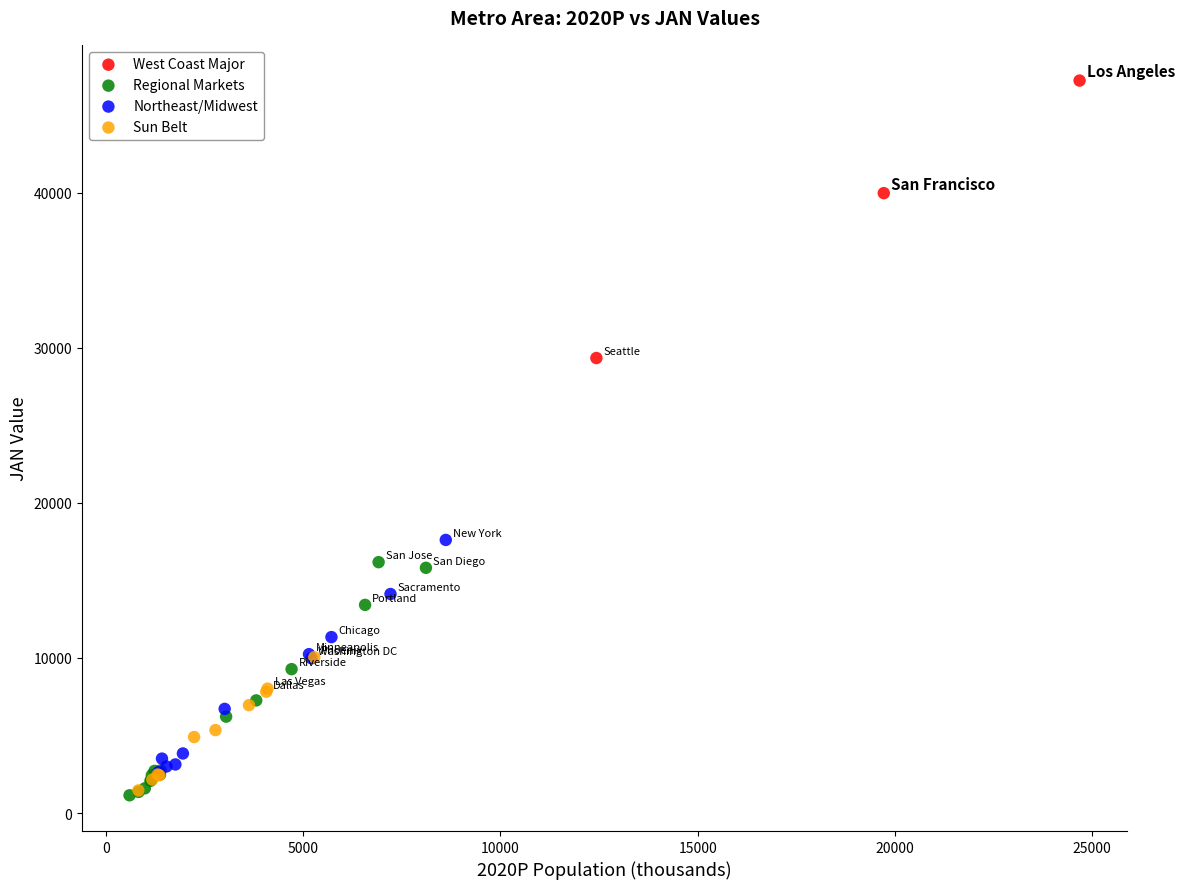

Which series contains the highest Y value?

West Coast Major